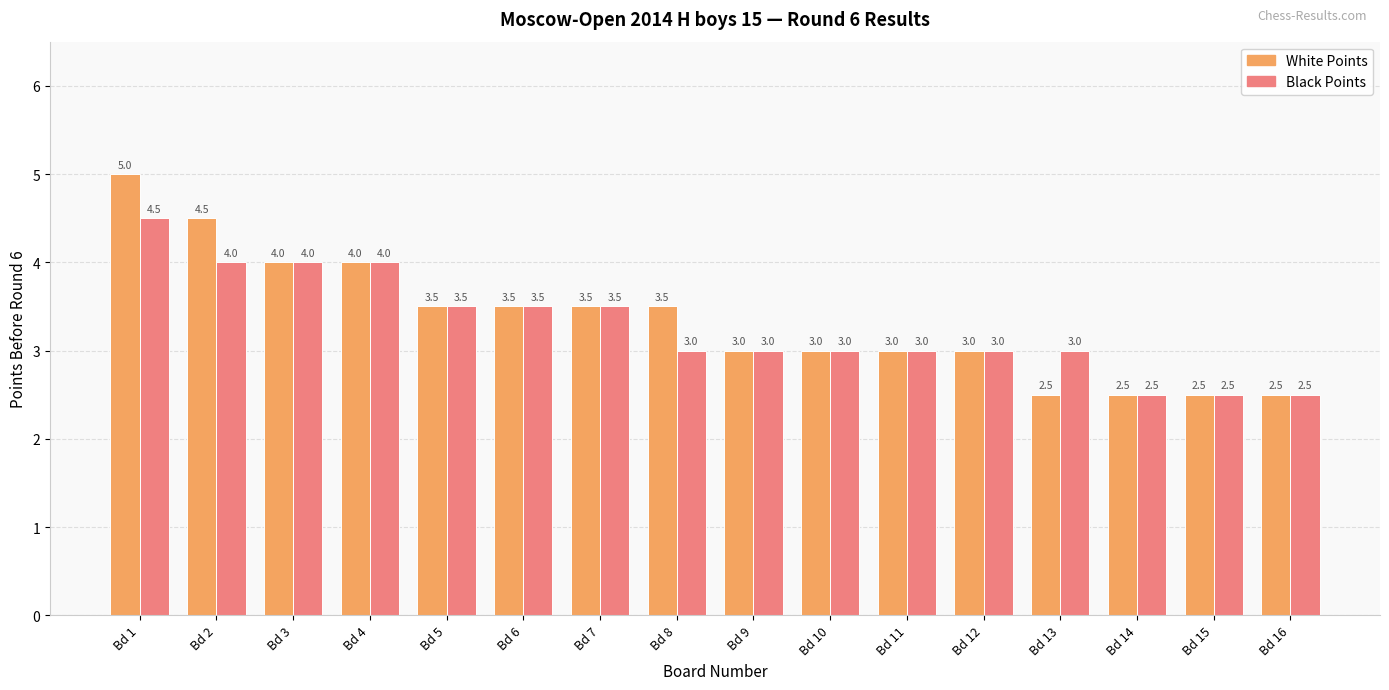

The Black Points series shows 3.0 at Bd 8. True or false?

True